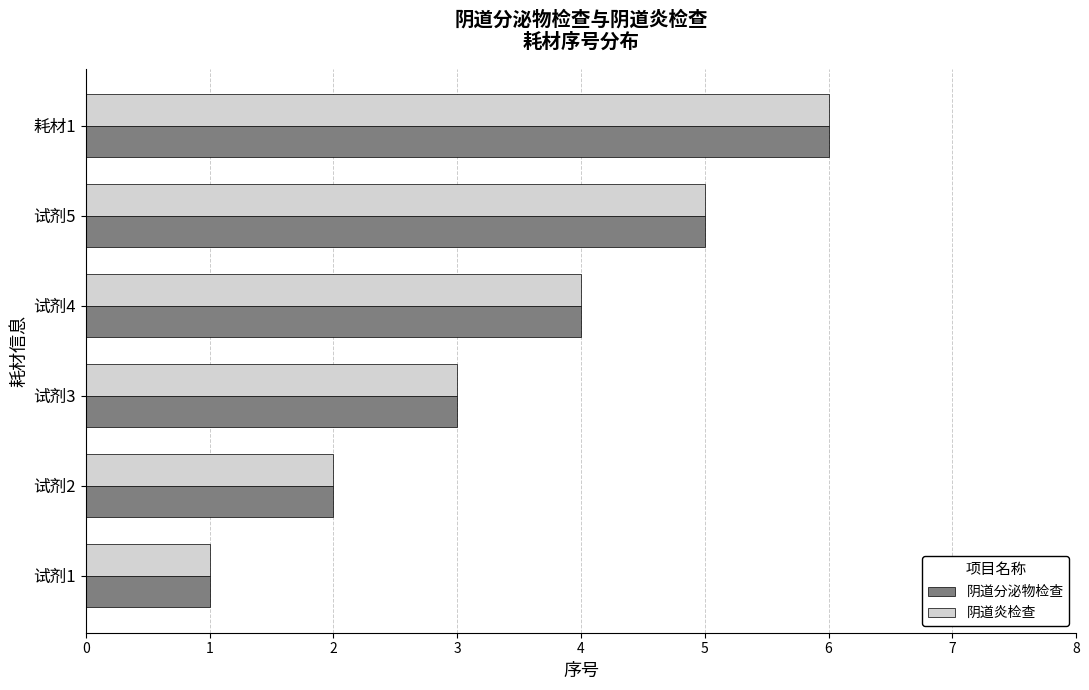

Is the value of 阴道炎检查 at 耗材1 greater than the value of 阴道分泌物检查 at 试剂1?

Yes